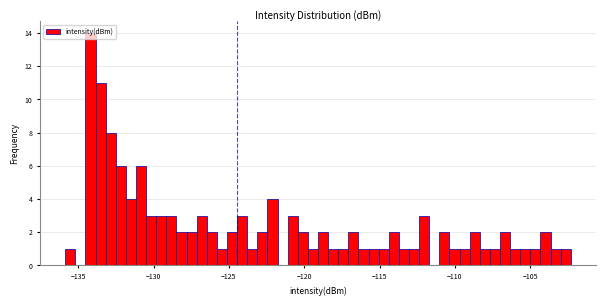

Read against the x-axis, roughly where is the centre of the tallest bar?

-134.0